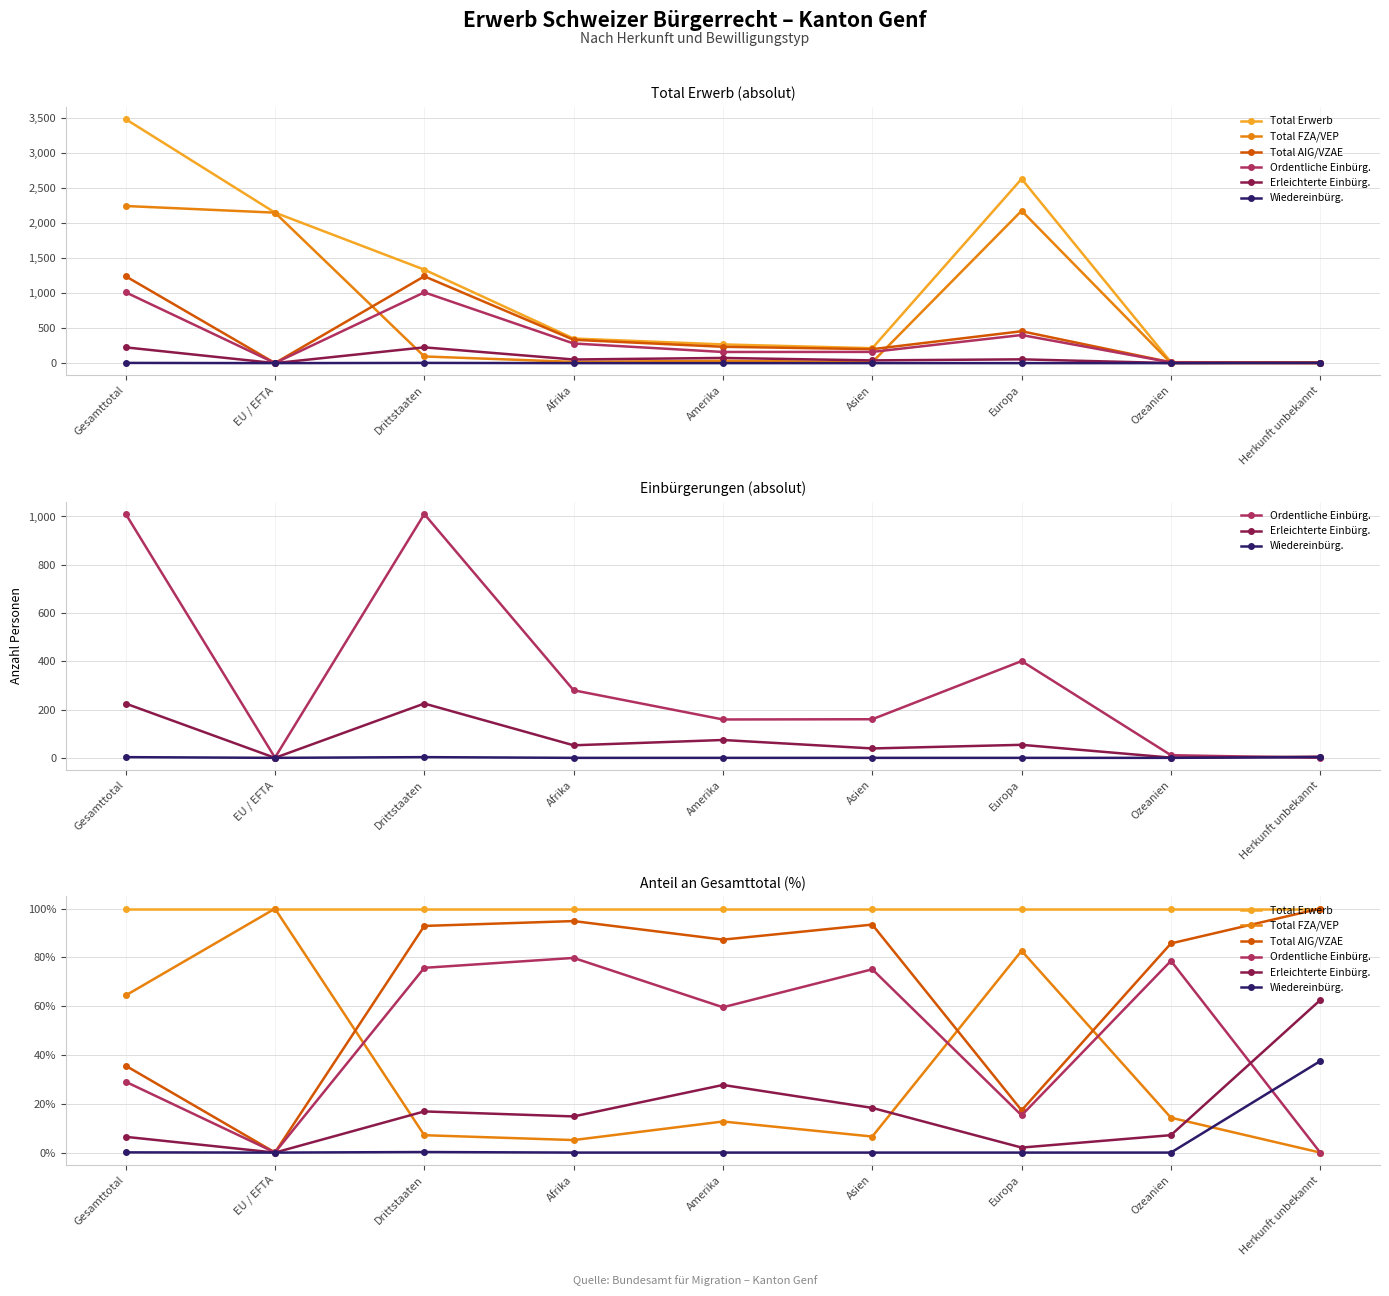

Between EU / EFTA and Herkunft unbekannt, which series saw the biggest shift?

Total FZA/VEP